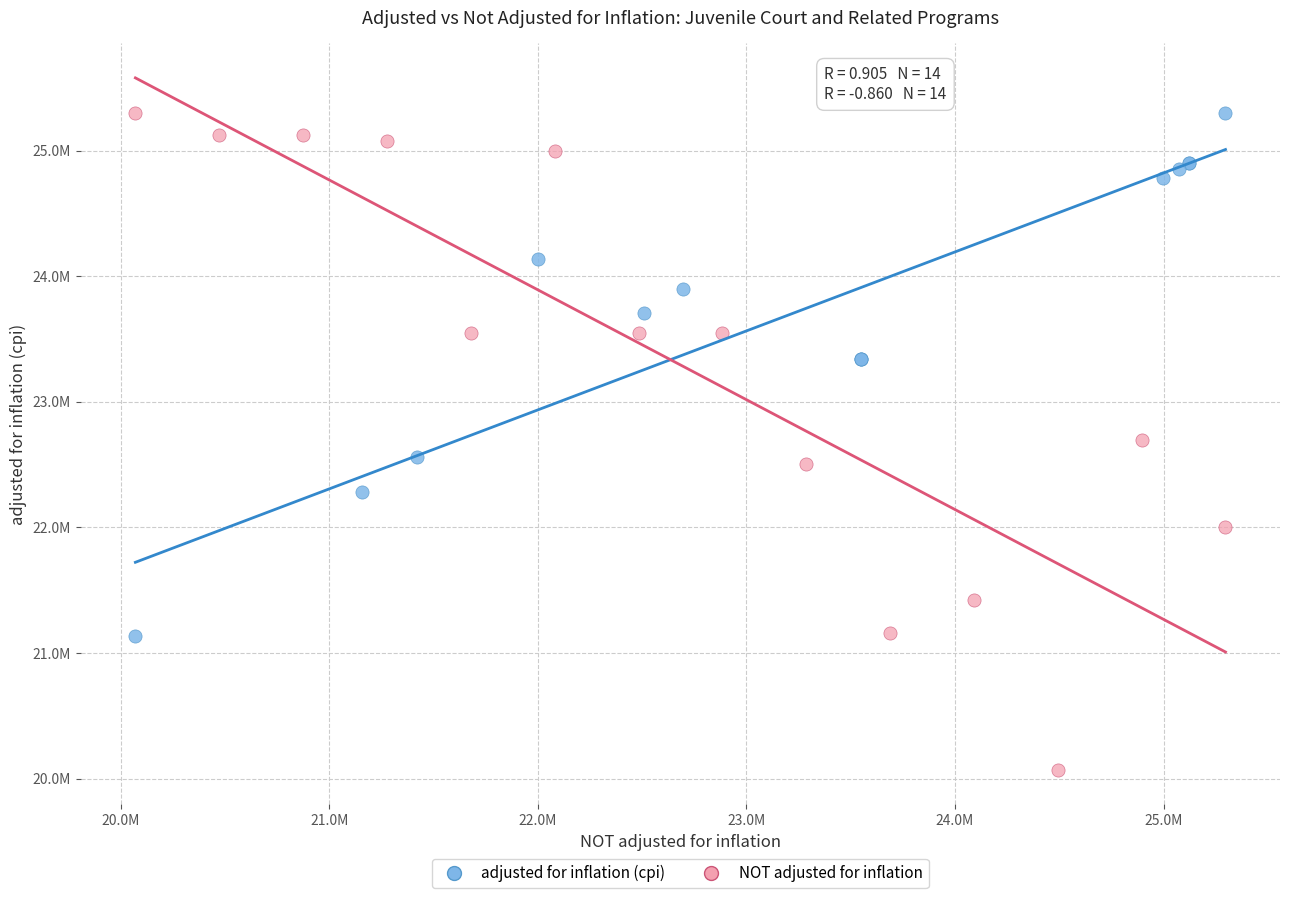

Which series has the widest spread of Y values?

NOT adjusted for inflation